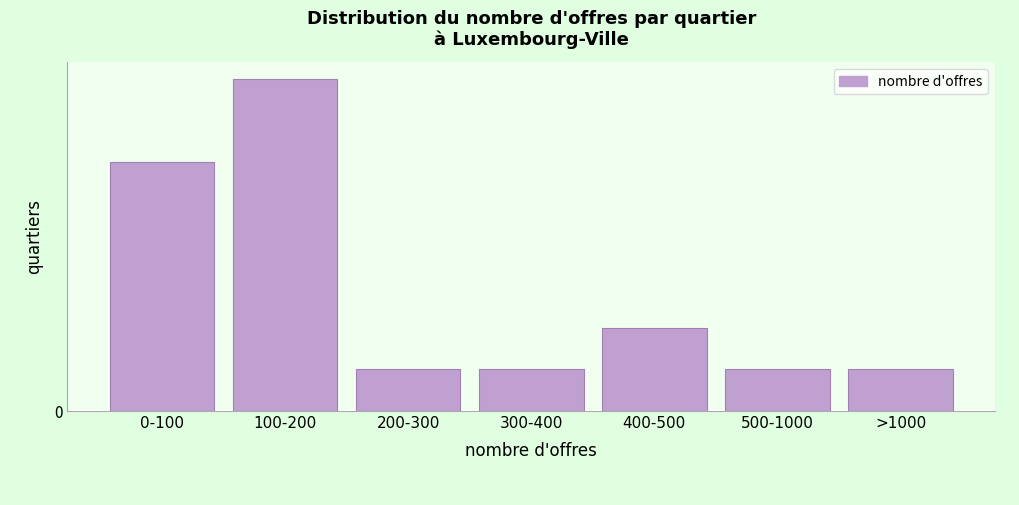

Are the bars horizontal?

No